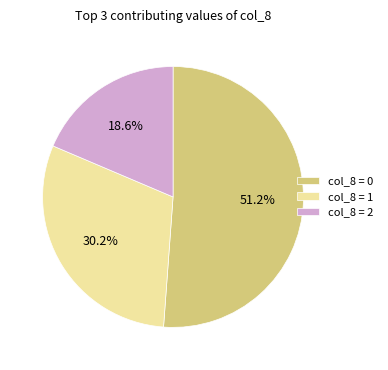

Does col_8 = 1 account for over 50% of the chart?

No